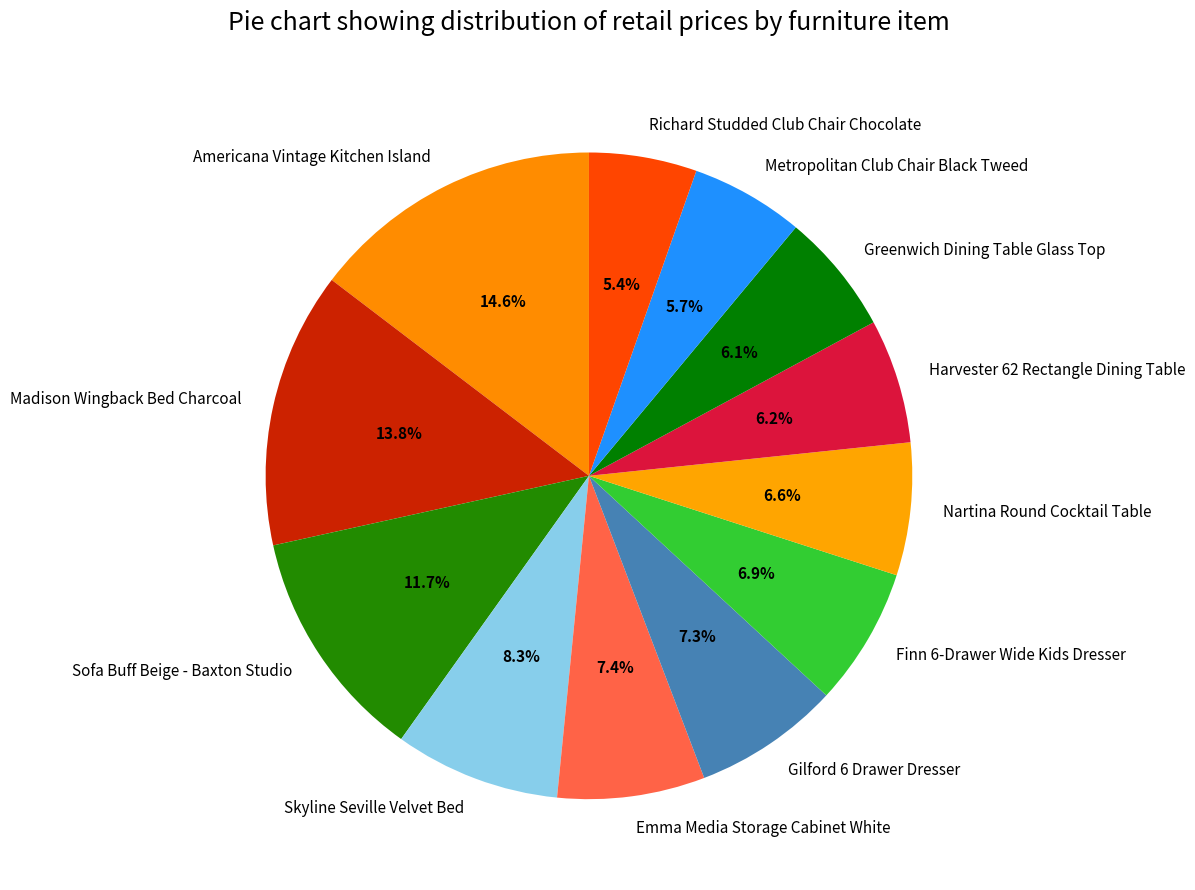

How many segments does this pie chart have?

12